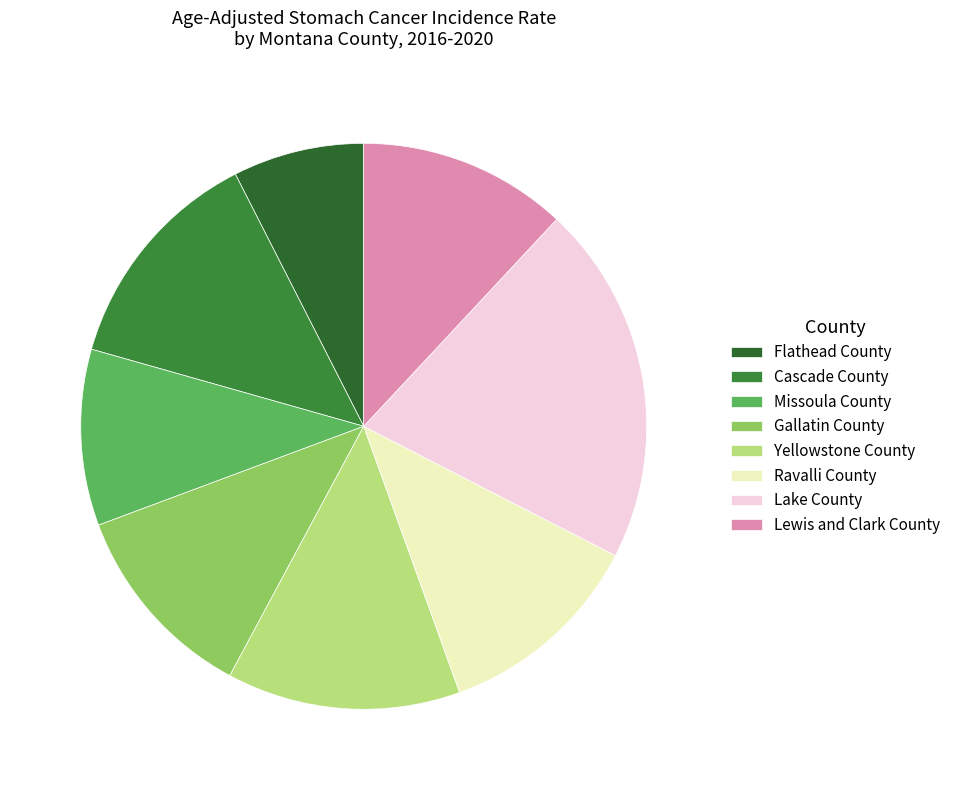

To the nearest percent, what is the average slice percentage?

12%